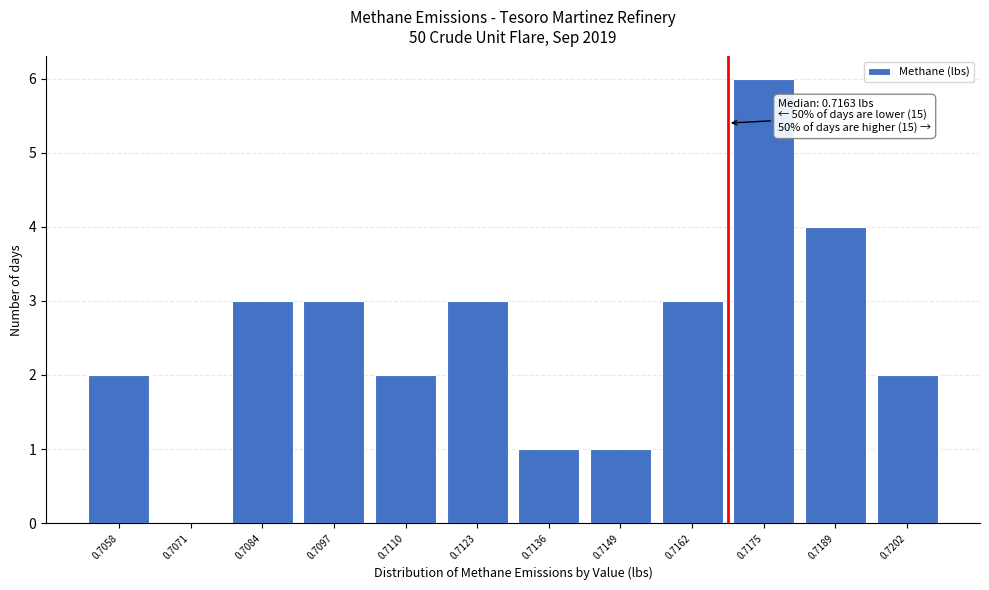

Reading right to left, list all the values displayed in this chart.

0.7202=2	0.7189=4	0.7175=6	0.7162=3	0.7149=1	0.7136=1	0.7123=3	0.7110=2	0.7097=3	0.7084=3	0.7071=0	0.7058=2